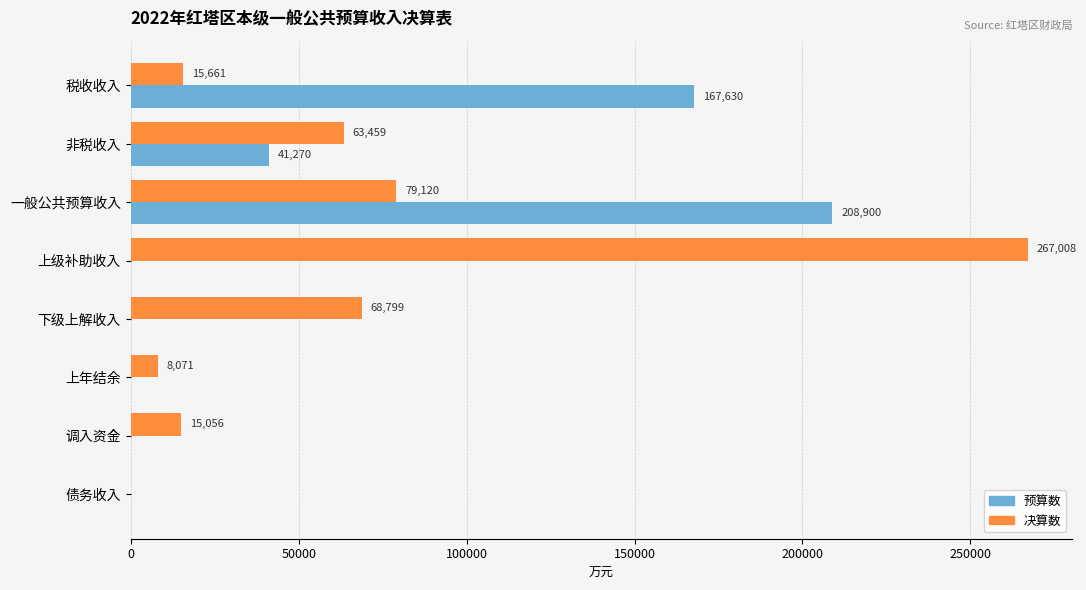

Which category has the highest value in the 决算数 series?

上级补助收入